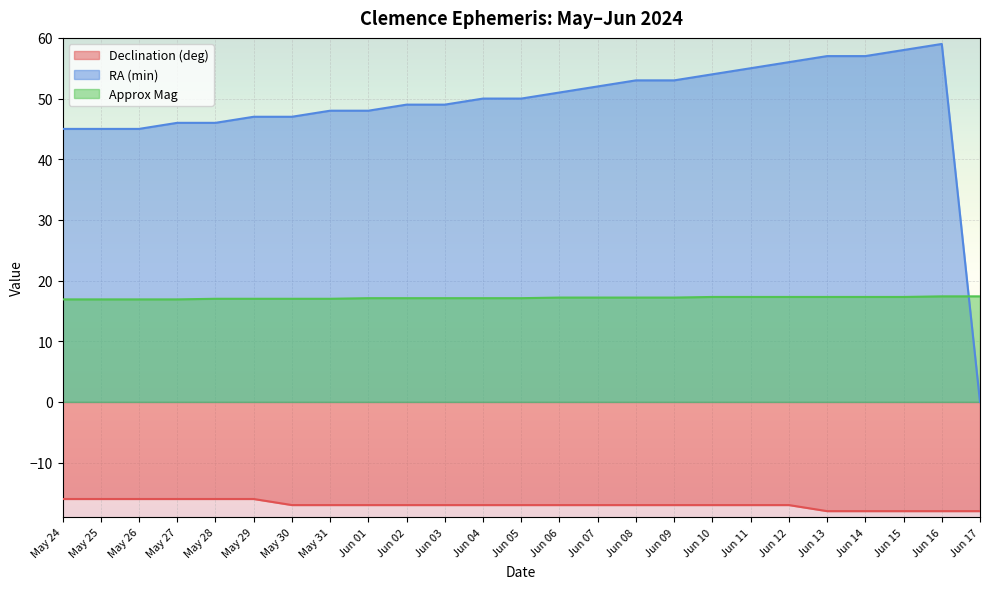

Which series has the largest total across all categories?

RA (min)